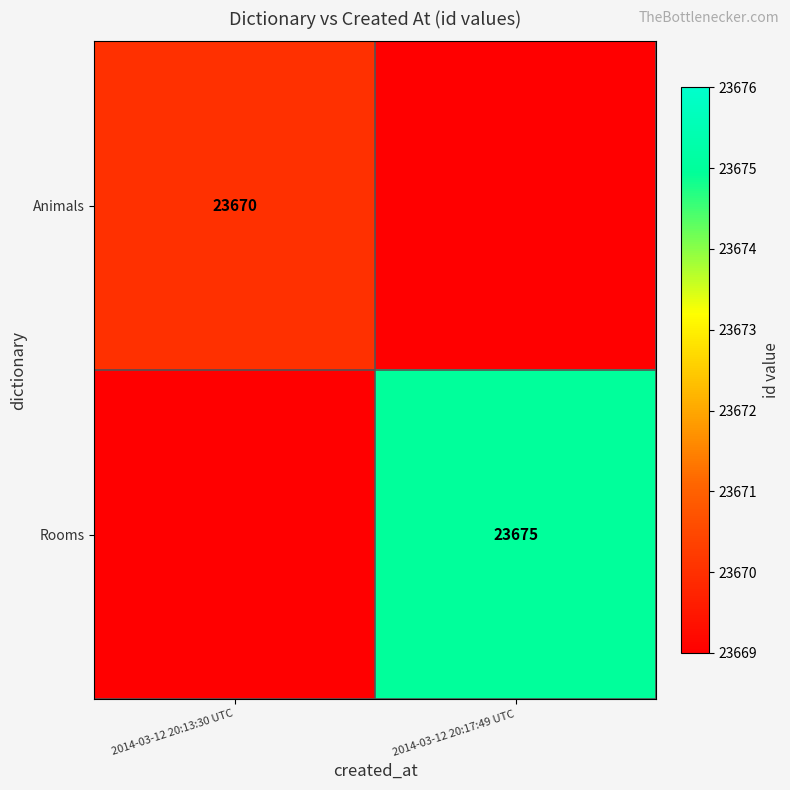

Is it true that Animals equals 23670 at 2014-03-12 20:13:30 UTC?

True